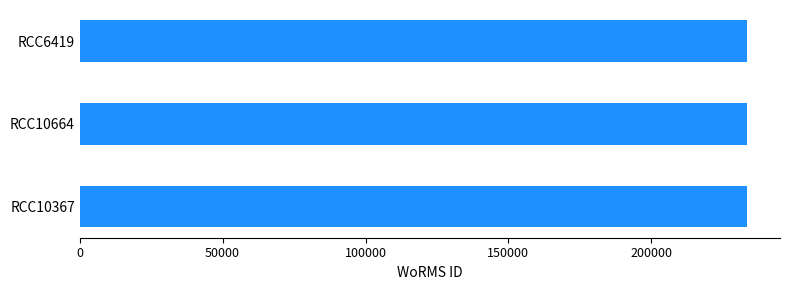

What is the smallest value displayed?

233377